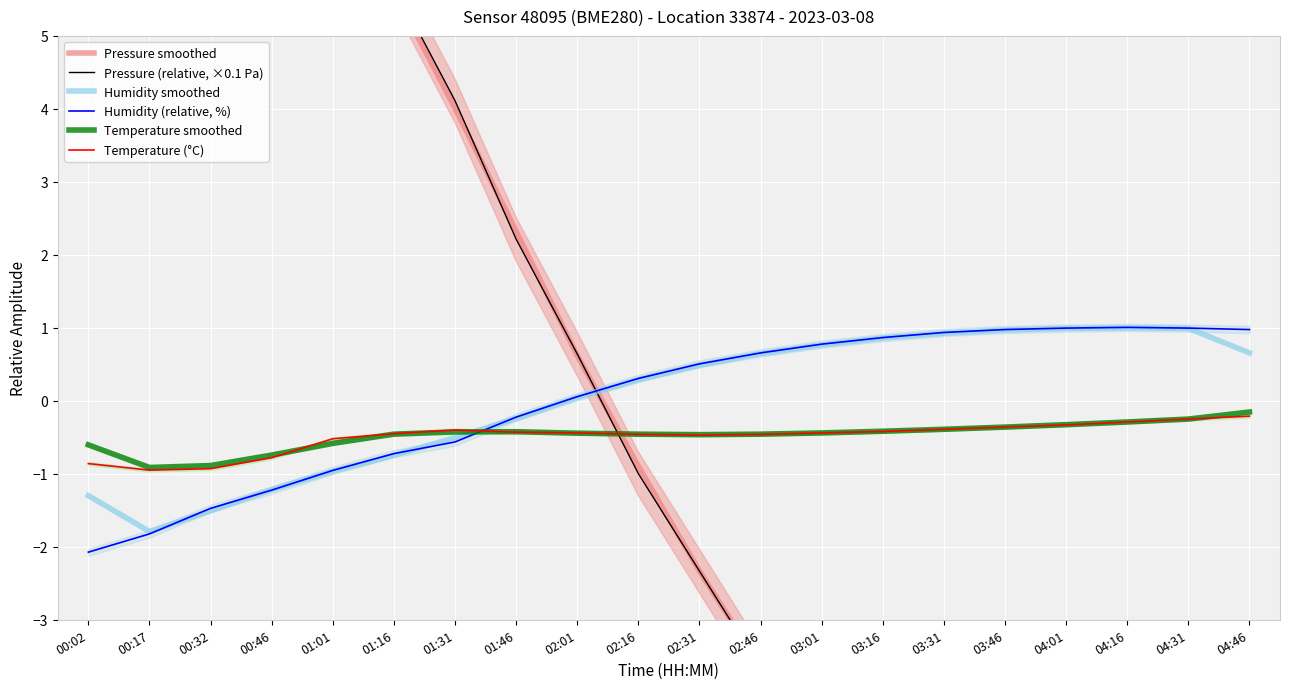

Is this an area chart (filled region under the line)?

No